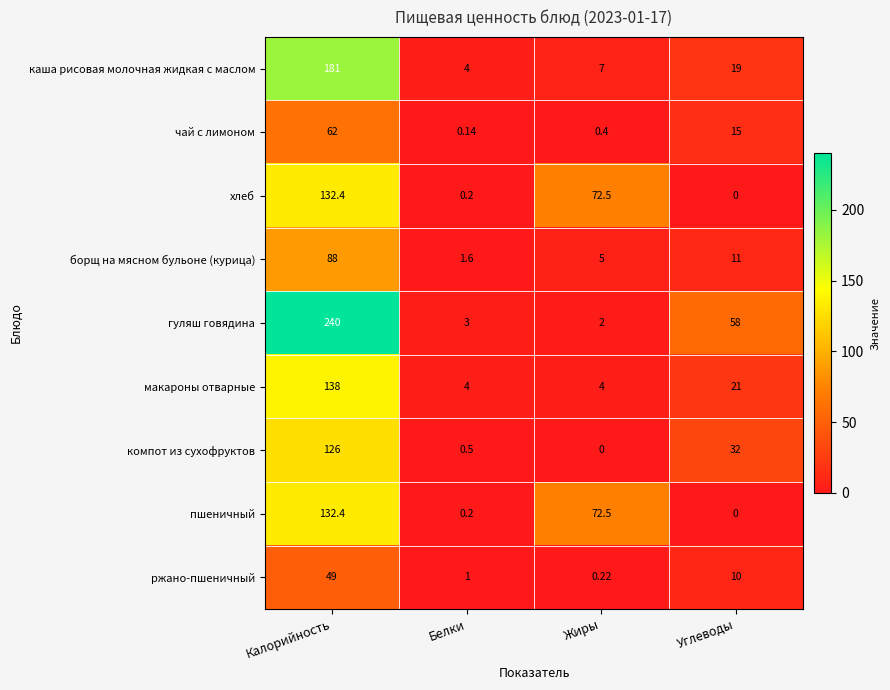

Which category has the highest value across all series?

Калорийность